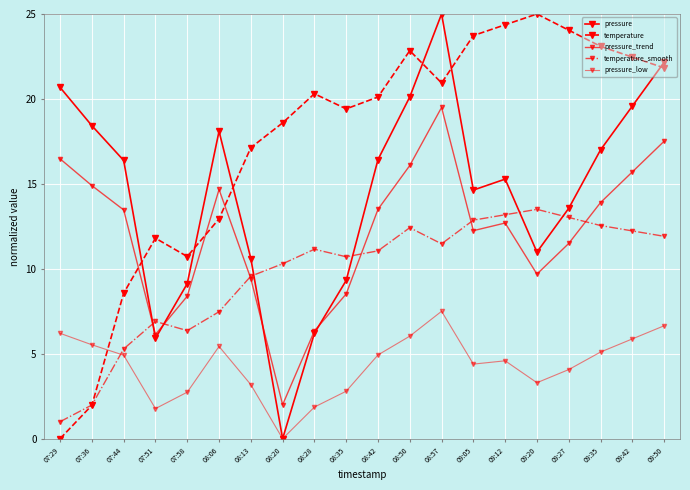

Does the chart display data point markers on the line(s)?

Yes